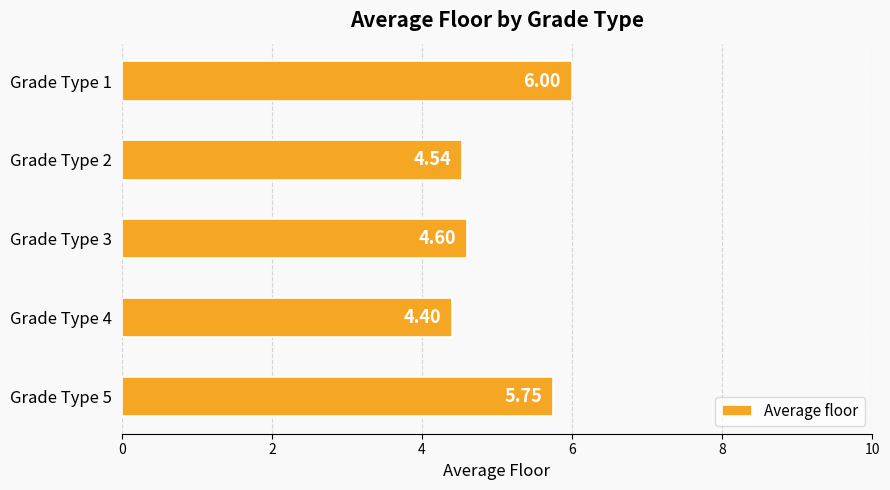

List the labels in order of value, largest first.

Grade Type 1, Grade Type 5, Grade Type 3, Grade Type 2, Grade Type 4